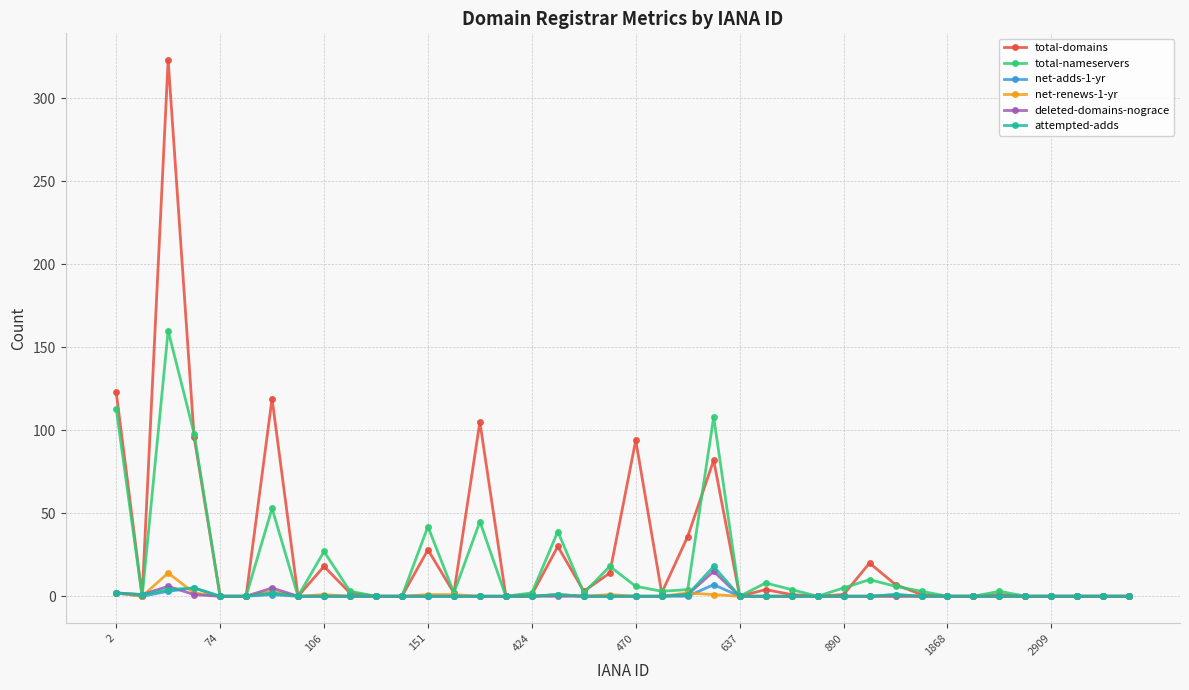

Which series has the largest range (max minus min)?

total-domains